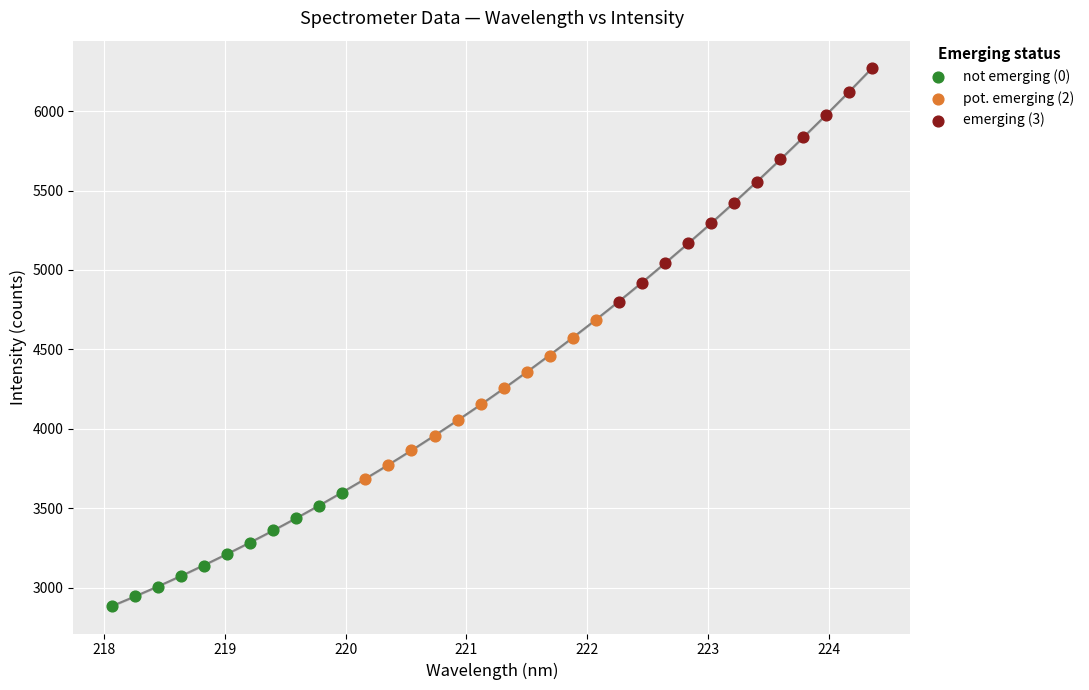

Which series reaches the maximum Y coordinate?

emerging (3)